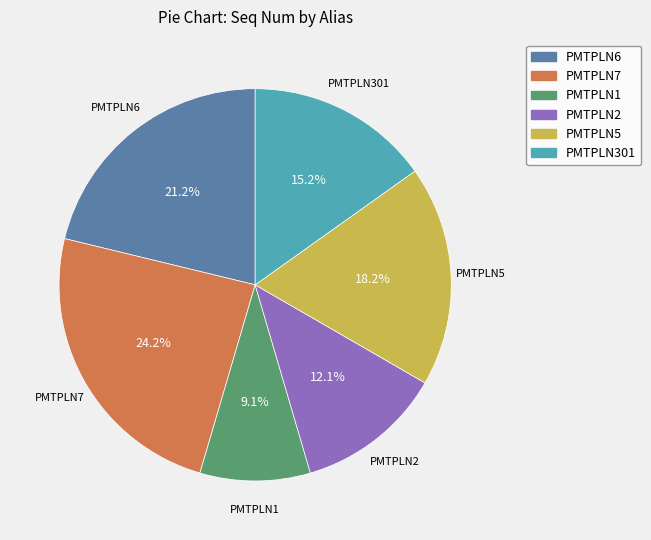

Which slice is the largest?

PMTPLN7